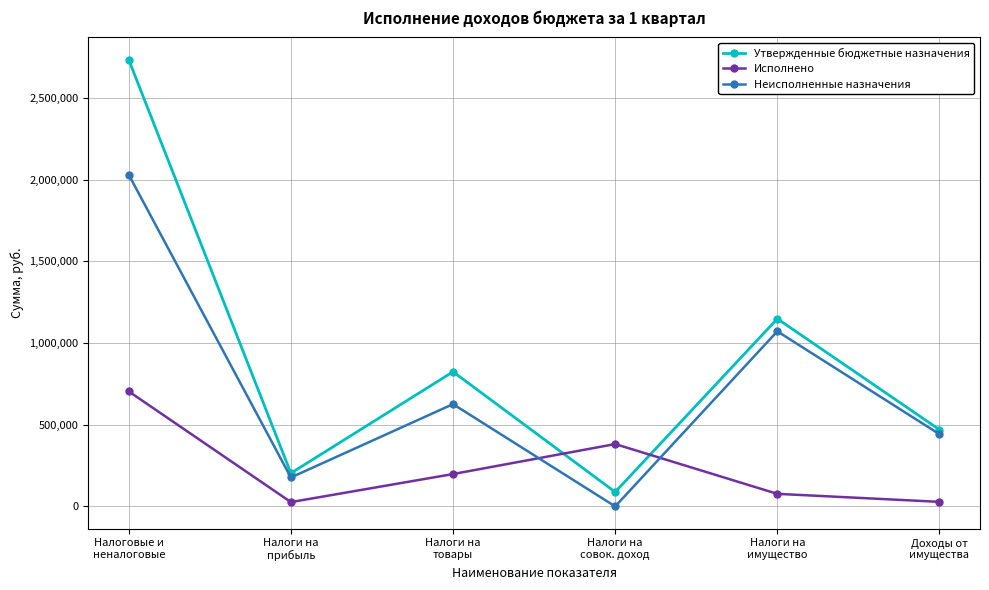

The value of Исполнено at Налоги на
товары is 298406.2. True or false?

False